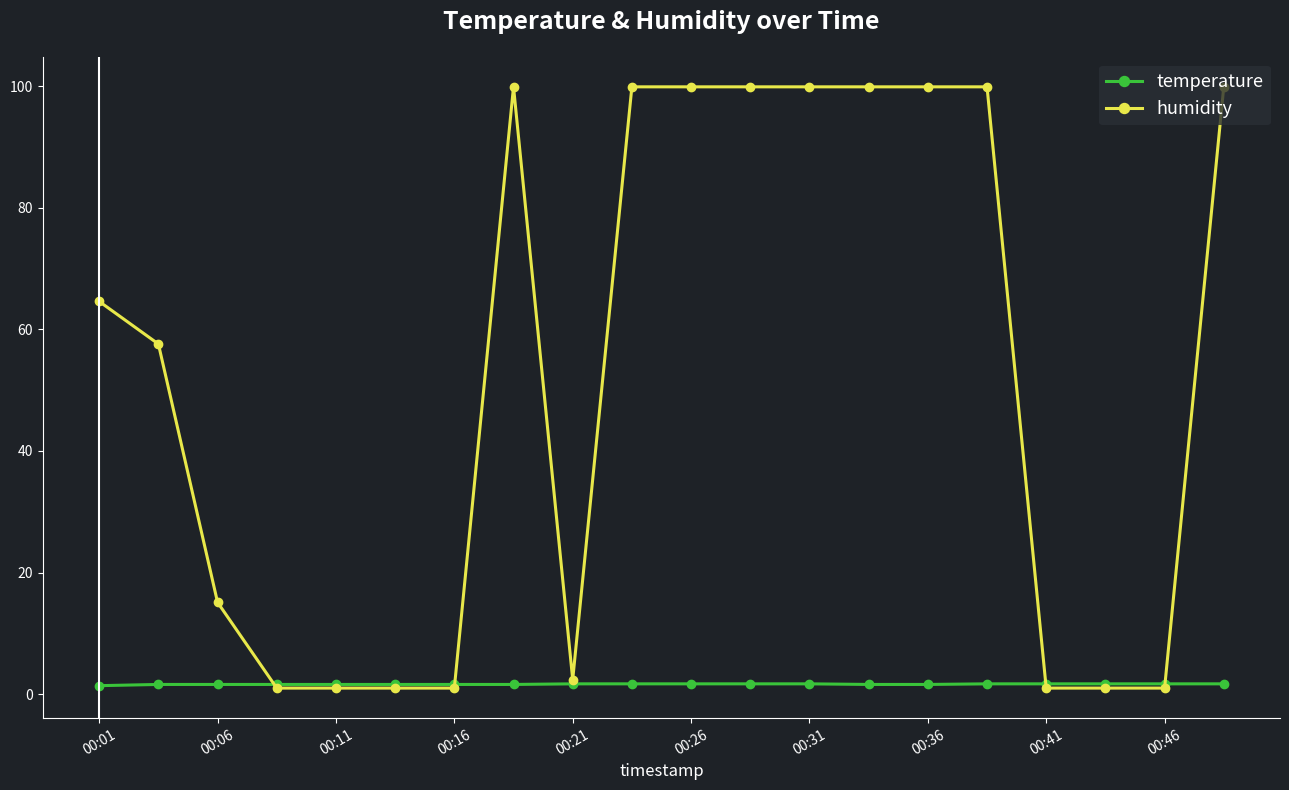

What is the highest value of the humidity series?

99.9